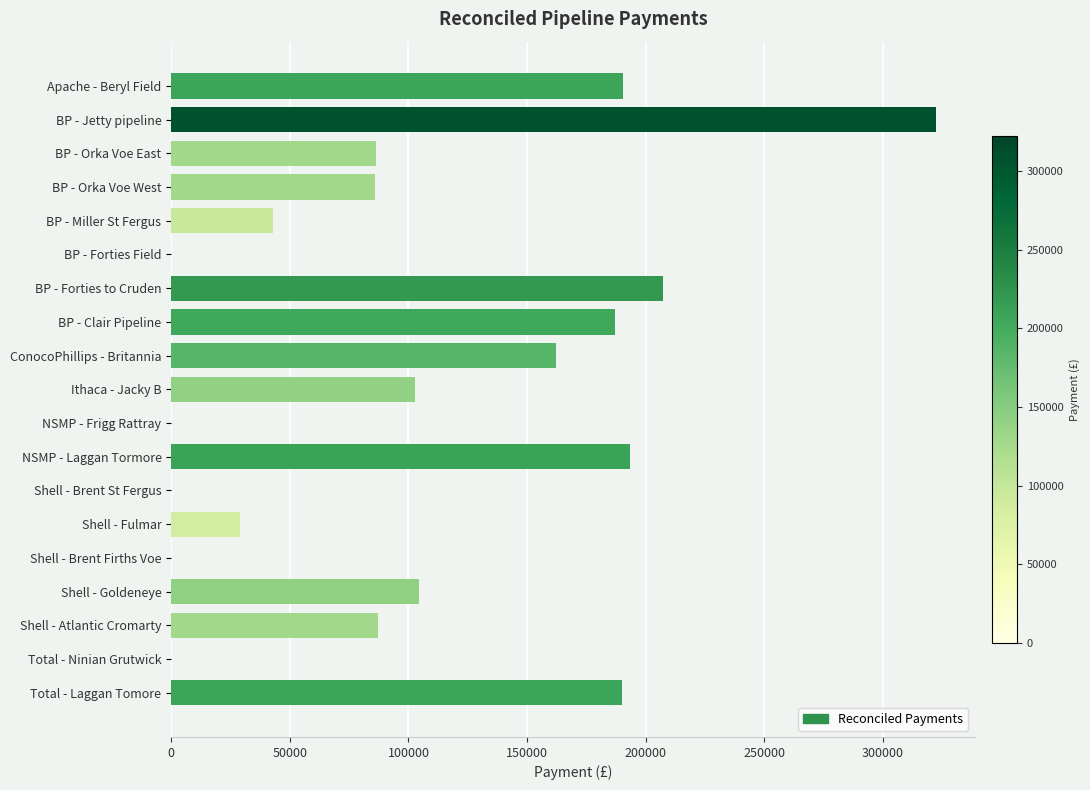

What is the sum of all values?

1991615.6